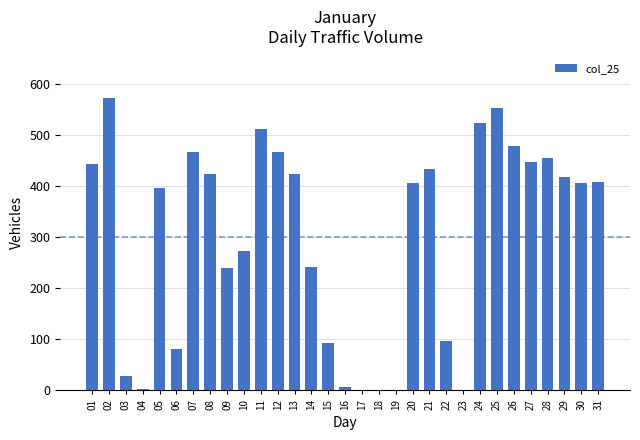

True or false: the data shows 455 at 28.

True